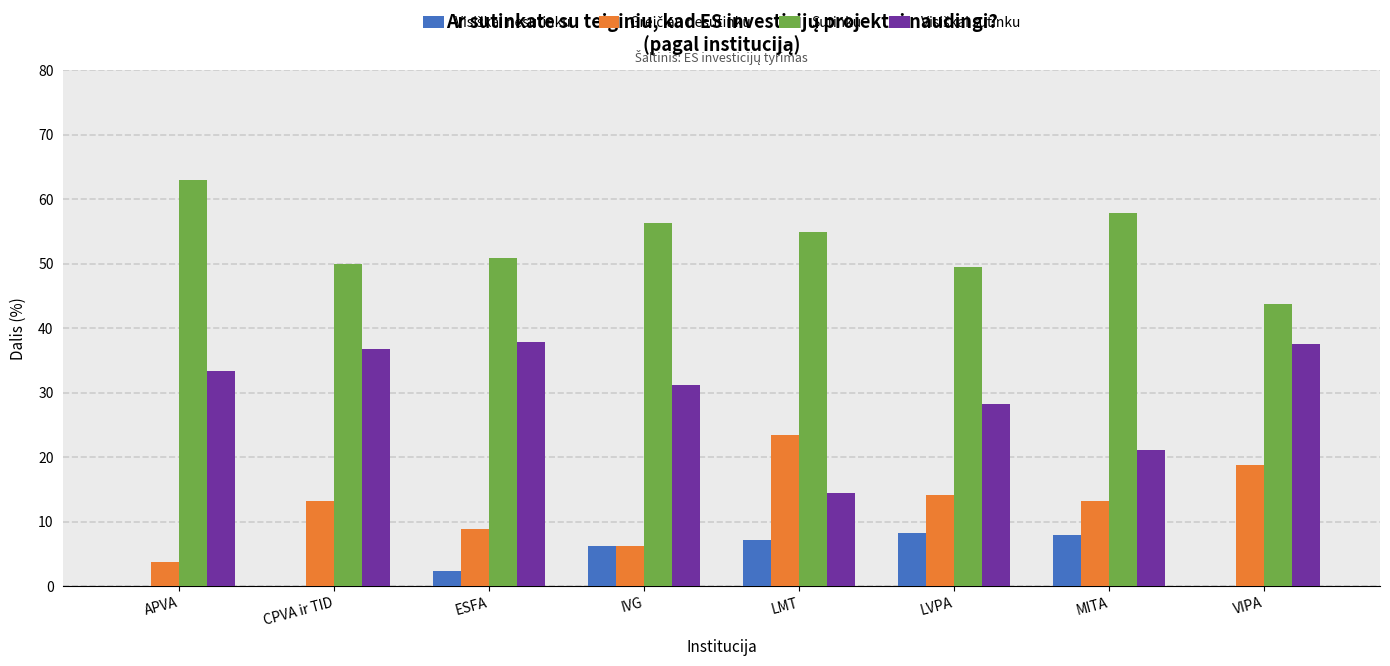

What is the sum of all Sutinku values?

426.0